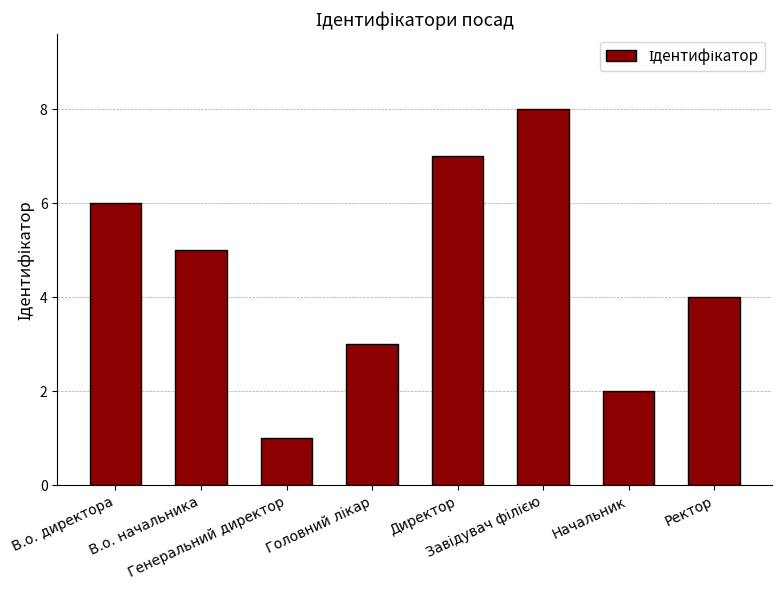

How many bars are there in total?

8